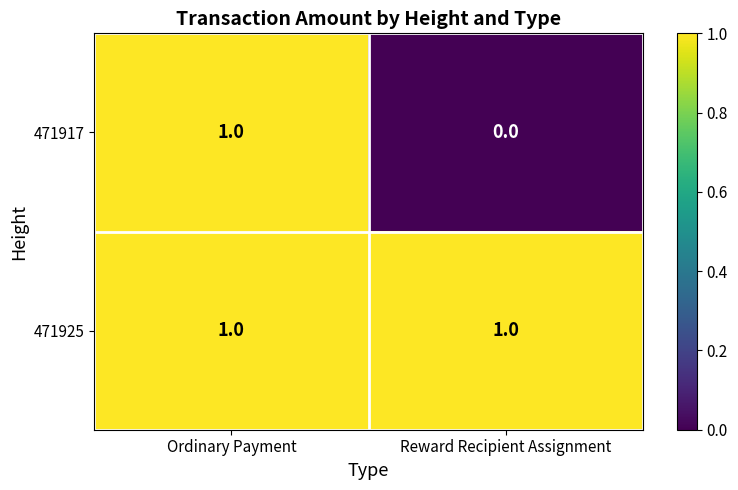

True or false: 471925 has a value of 0 at Reward Recipient Assignment.

False